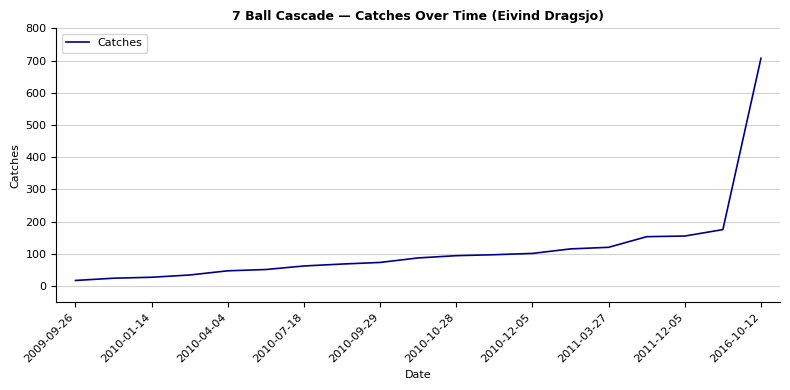

What is the average value?

116